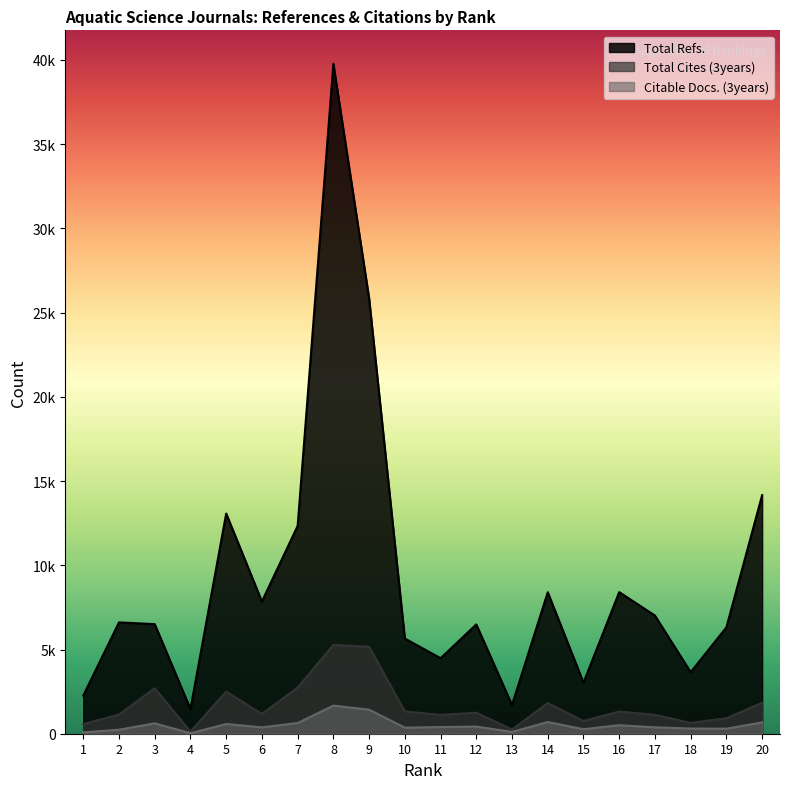

At which label is Total Refs. closest to 20617?

9